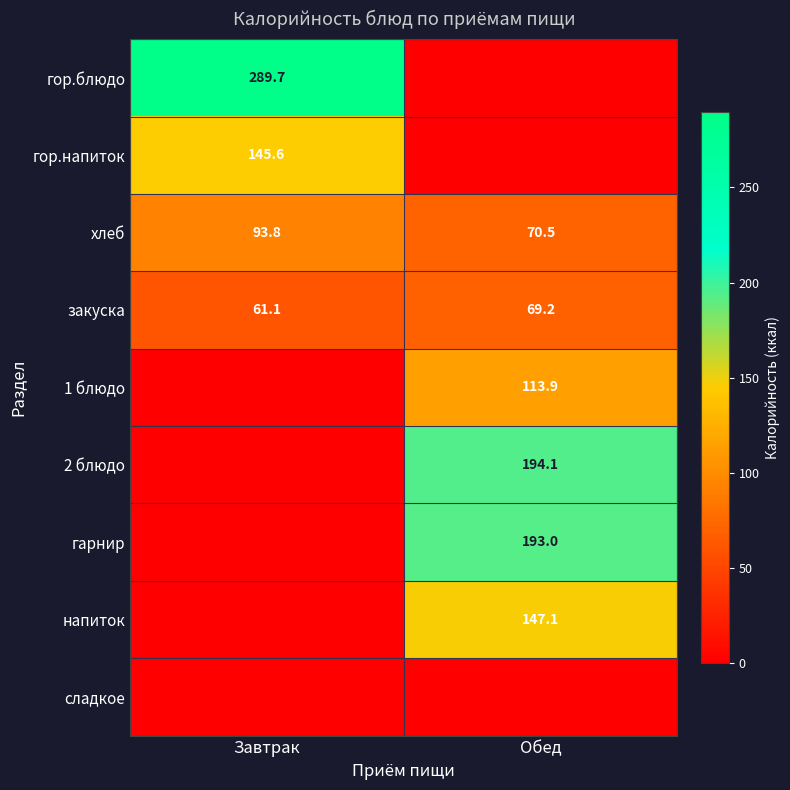

The гор.напиток series shows 145.6 at Завтрак. True or false?

True